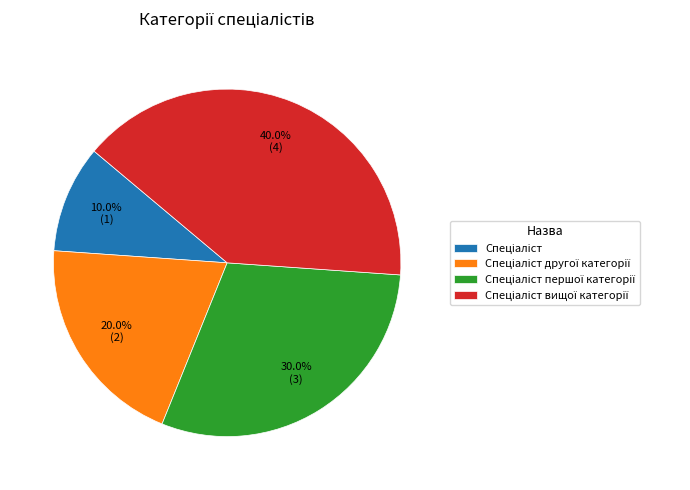

Is there a majority slice in this chart?

No